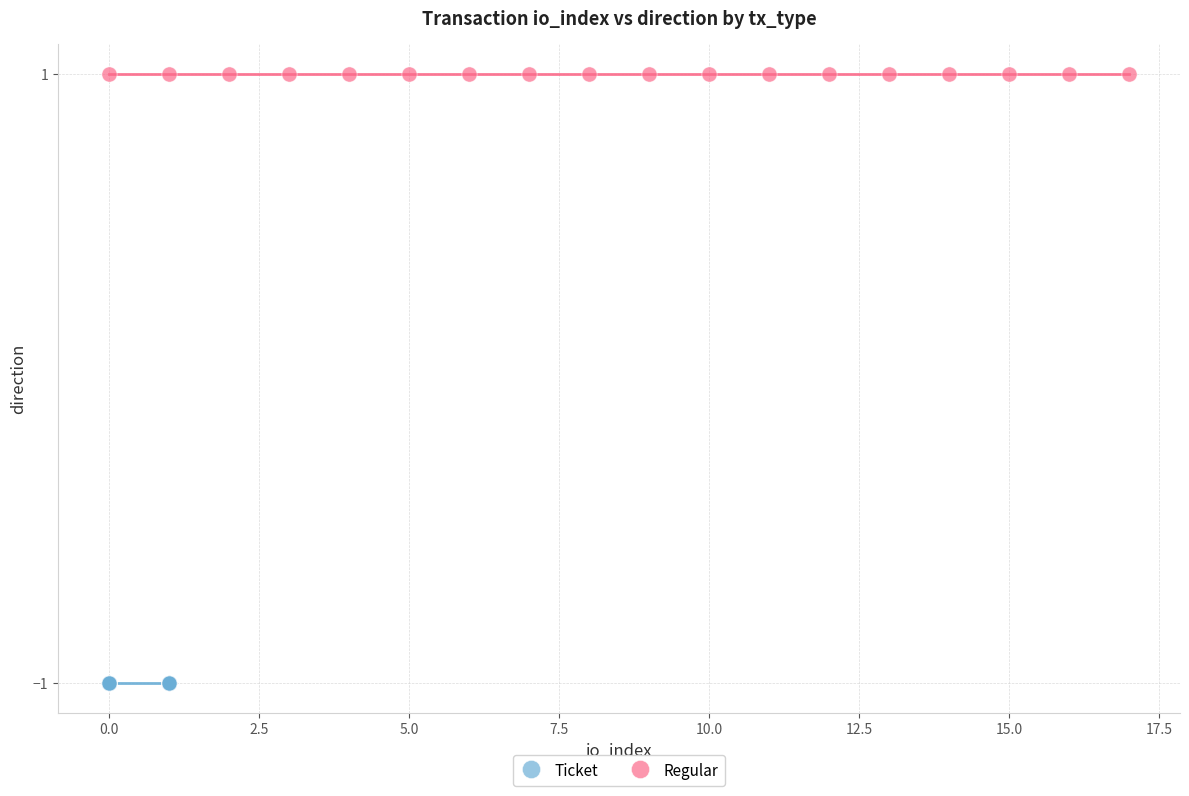

Which series reaches the maximum Y coordinate?

Regular